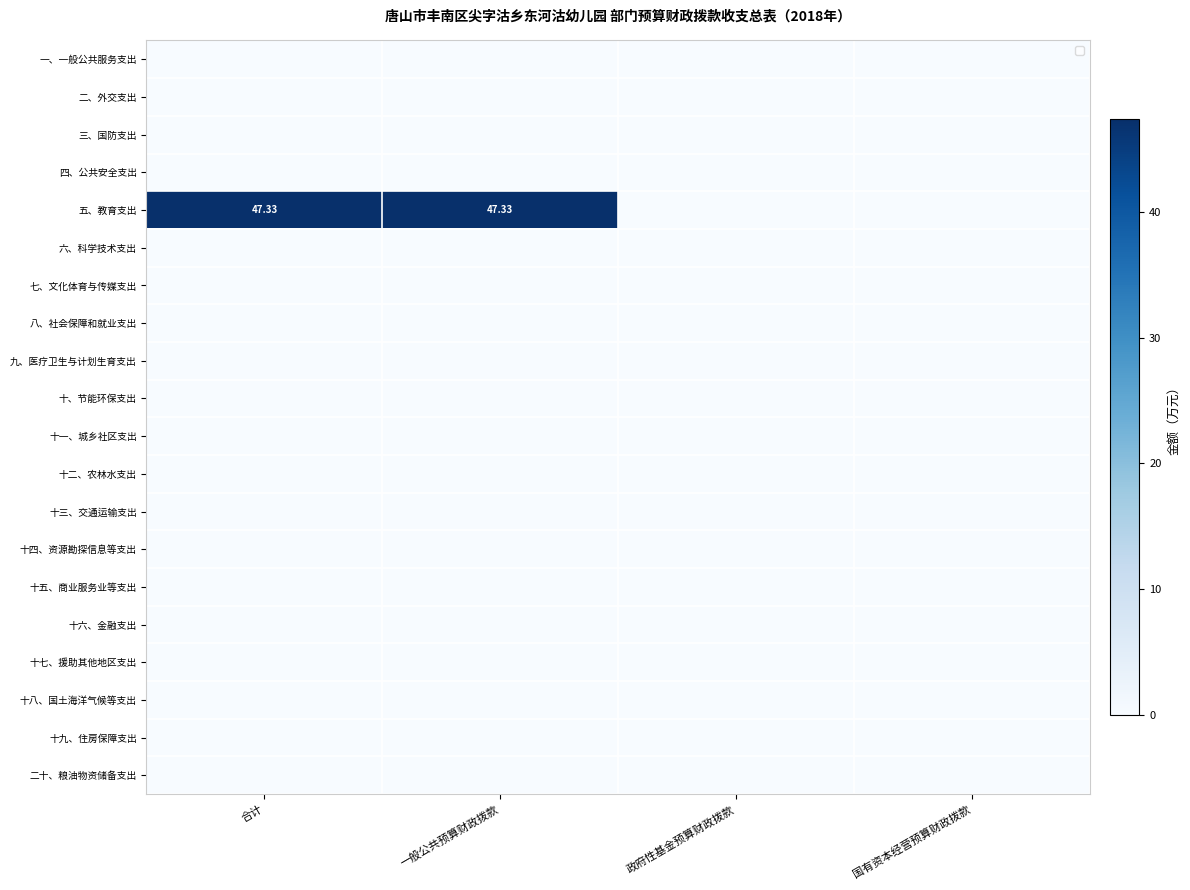

At which category is the sum across all series the highest?

合计